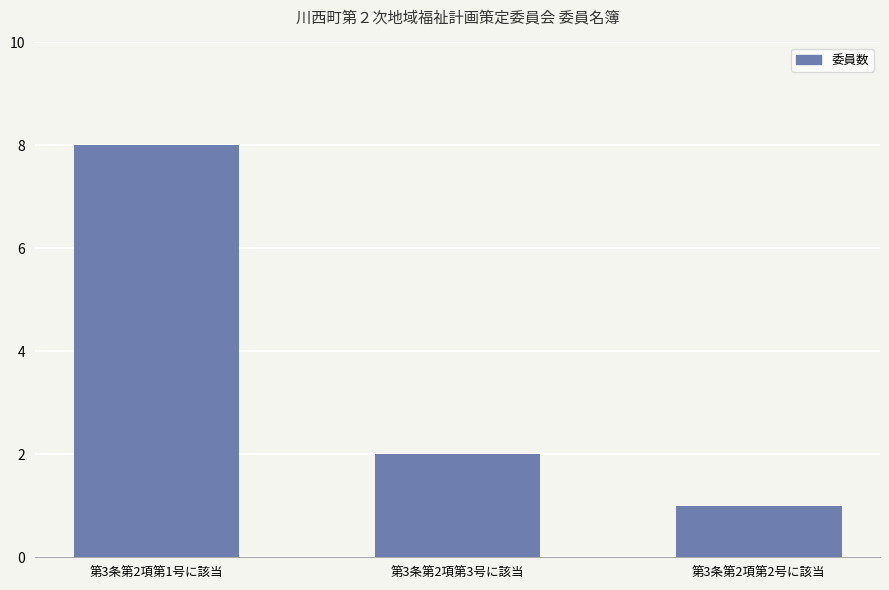

What is the greatest value displayed?

8